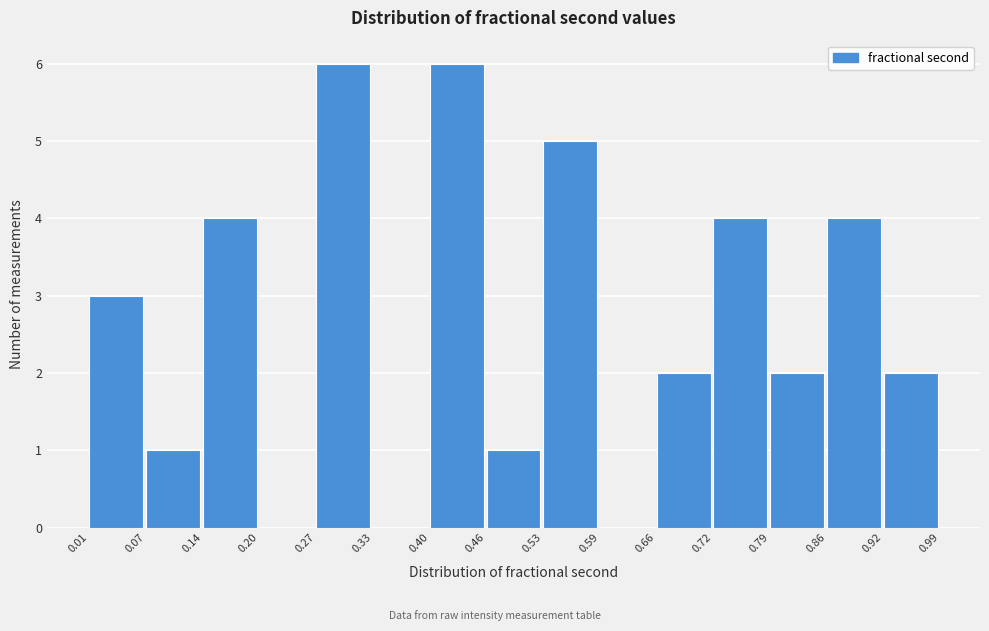

Reading left to right, transcribe this chart: for each bar, give the range it covers on the x-axis and its height. The values are not printed on the chart, so give them approximately, as read against the axis.

0.01 to 0.07: 3
0.07 to 0.14: 1
0.14 to 0.20: 4
0.20 to 0.27: 0
0.27 to 0.33: 6
0.33 to 0.40: 0
0.40 to 0.46: 6
0.46 to 0.53: 1
0.53 to 0.59: 5
0.59 to 0.66: 0
0.66 to 0.72: 2
0.72 to 0.79: 4
0.79 to 0.86: 2
0.86 to 0.92: 4
0.92 to 0.99: 2